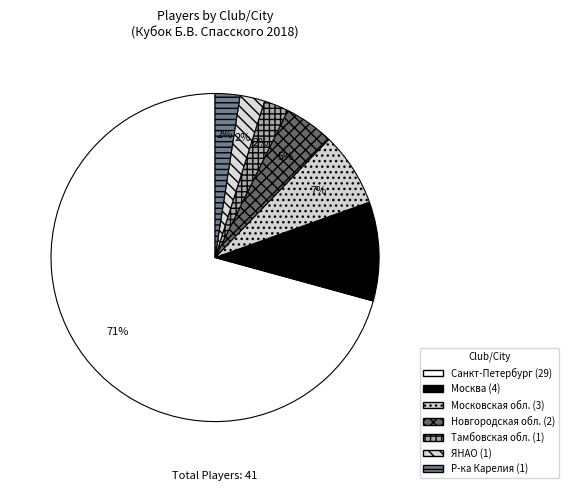

Approximately how many times larger is the value at Тамбовская обл. compared to Москва?

0.2